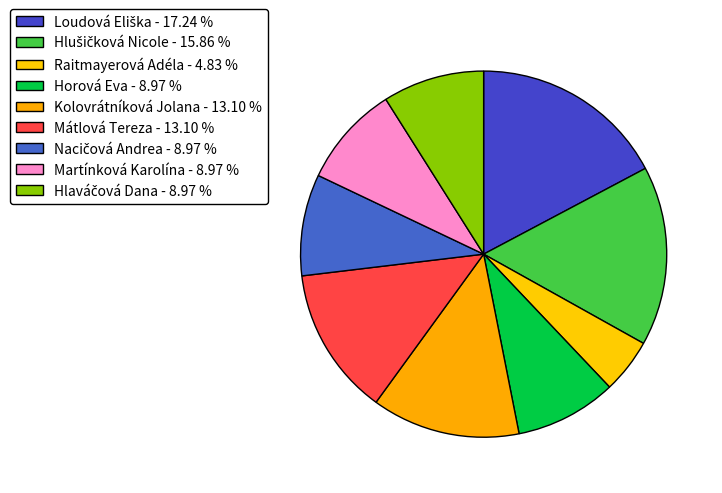

Which has a higher value, Raitmayerová Adéla or Nacičová Andrea?

Nacičová Andrea